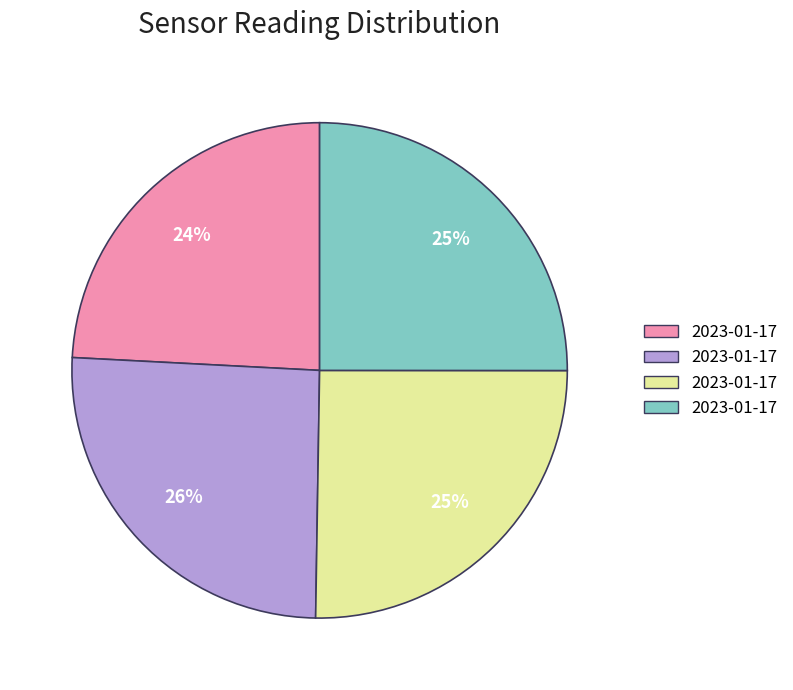

To the nearest percent, what is the average slice percentage?

25%